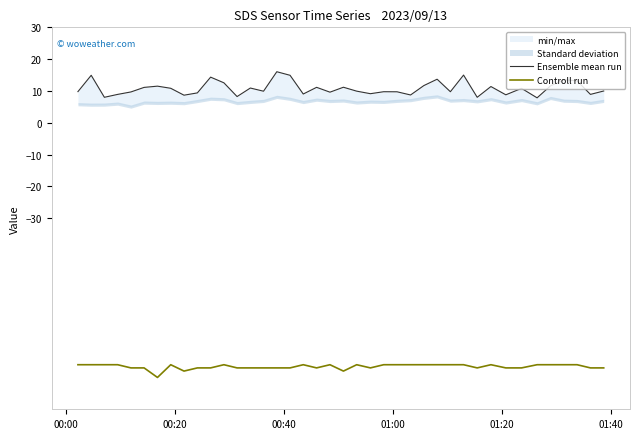

What is the lowest value of the Controll run series?

-80